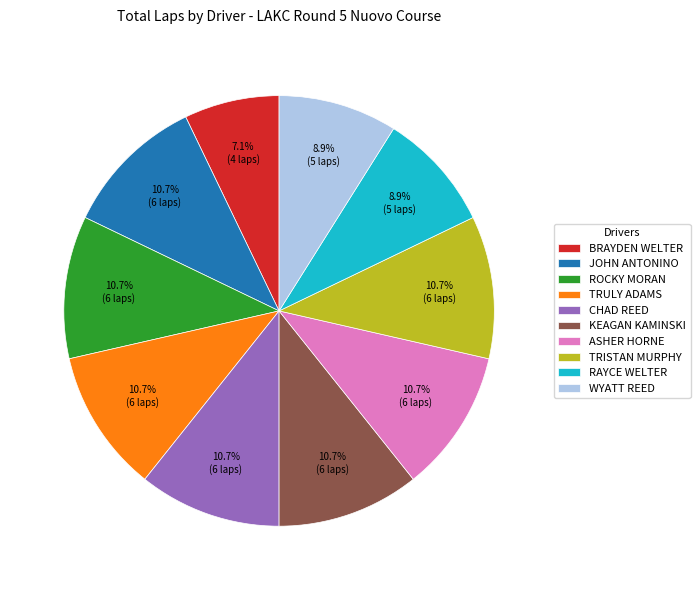

Does ASHER HORNE represent more than half of the total?

No